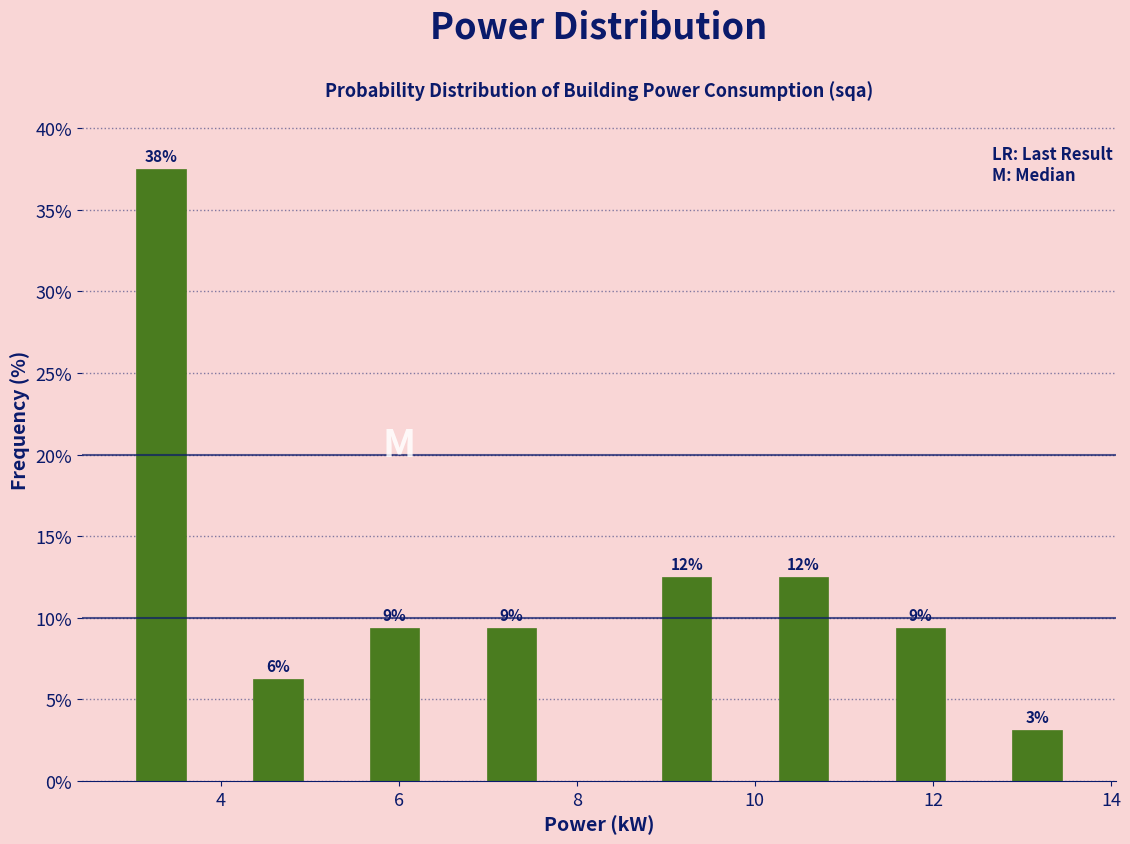

Around what value on the x-axis is the tallest bar? Give the approximate position of its centre, as read against the axis.

3.4